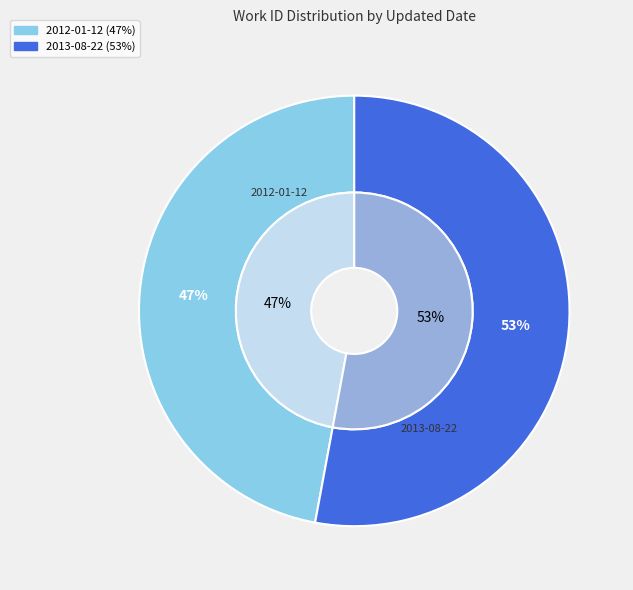

To the nearest percent, what is the difference between the 2013-08-22 and 2012-01-12 slice percentages?

6%